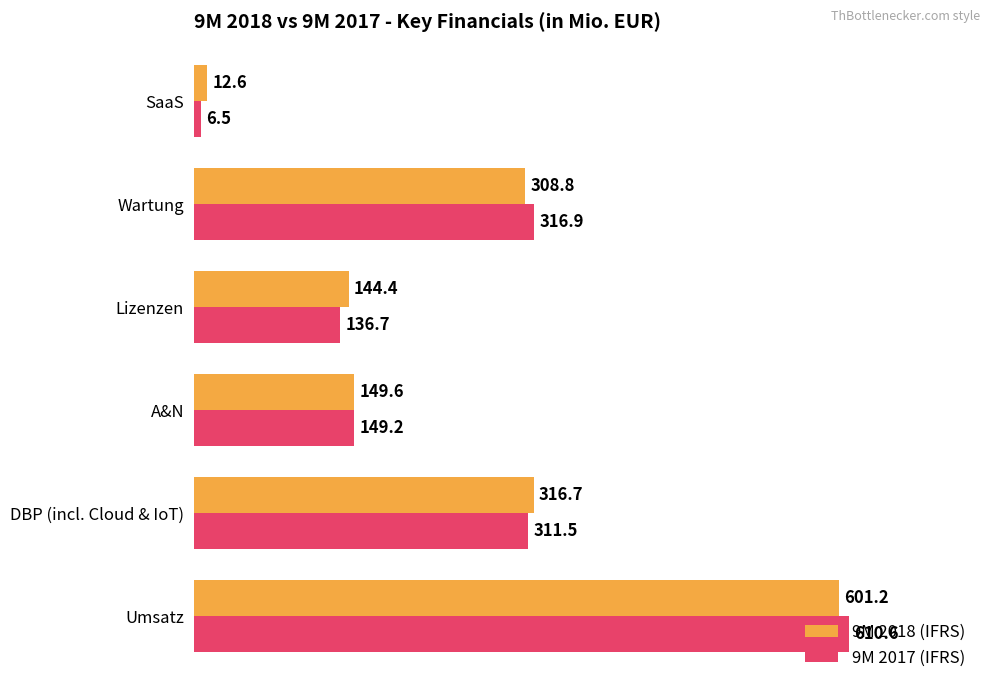

What value does the 9M 2017 (IFRS) series have at A&N?

149.2